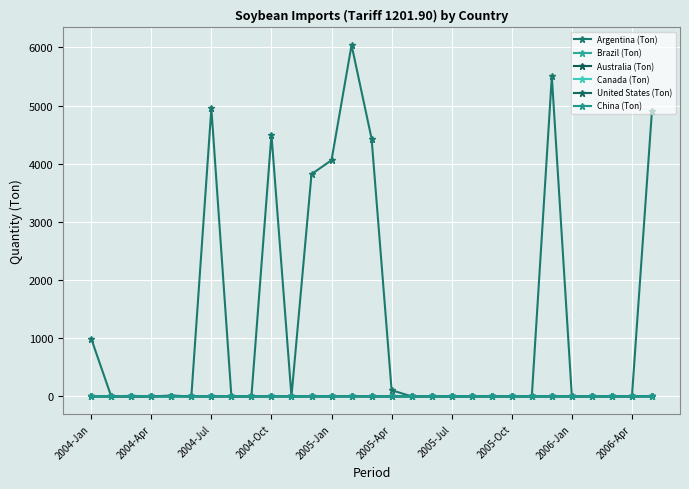

Rank the series by their maximum value, from highest to lowest.

Argentina (Ton), United States (Ton), Canada (Ton), Brazil (Ton), Australia (Ton), China (Ton)